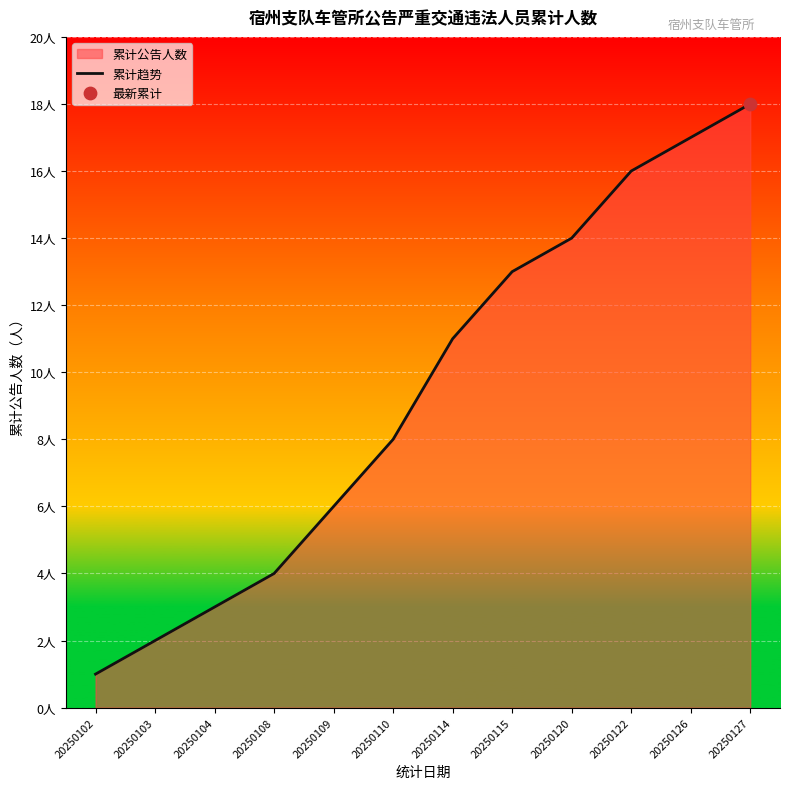

Between 20250127 and 20250102, which is larger?

20250127